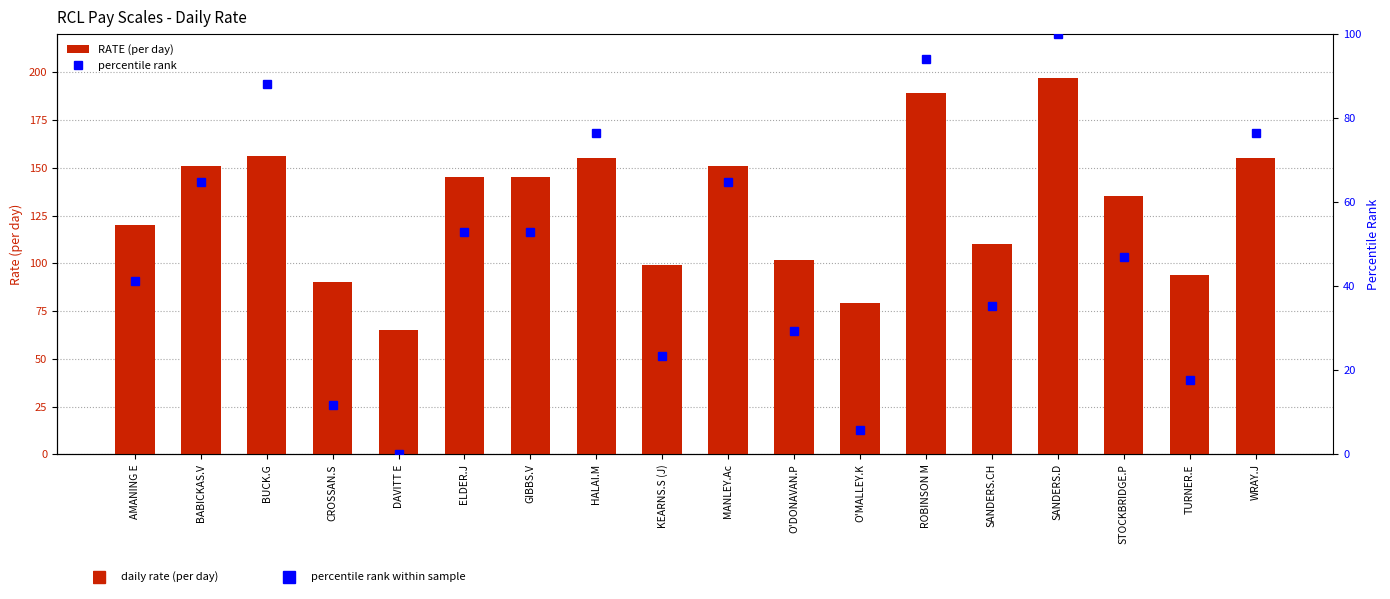

Reading left to right, what are all the values shown in this chart?

RATE (per day): AMANING E=120.0	BABICKAS.V=151.0	BUCK.G=156.0	CROSSAN.S=90.0	DAVITT E=65.0	ELDER.J=145.0	GIBBS.V=145.0	HALAI.M=155.0	KEARNS.S (J)=99.0	MANLEY.Ac=151.0	O'DONAVAN.P=102.0	O'MALLEY.K=79.0	ROBINSON M=189.0	SANDERS.CH=110.0	SANDERS.D=197.0	STOCKBRIDGE.P=135.0	TURNER.E=94.0	WRAY.J=155.0
percentile rank: AMANING E=41.2	BABICKAS.V=64.7	BUCK.G=88.2	CROSSAN.S=11.8	DAVITT E=0.0	ELDER.J=52.9	GIBBS.V=52.9	HALAI.M=76.5	KEARNS.S (J)=23.5	MANLEY.Ac=64.7	O'DONAVAN.P=29.4	O'MALLEY.K=5.9	ROBINSON M=94.1	SANDERS.CH=35.3	SANDERS.D=100.0	STOCKBRIDGE.P=47.1	TURNER.E=17.6	WRAY.J=76.5